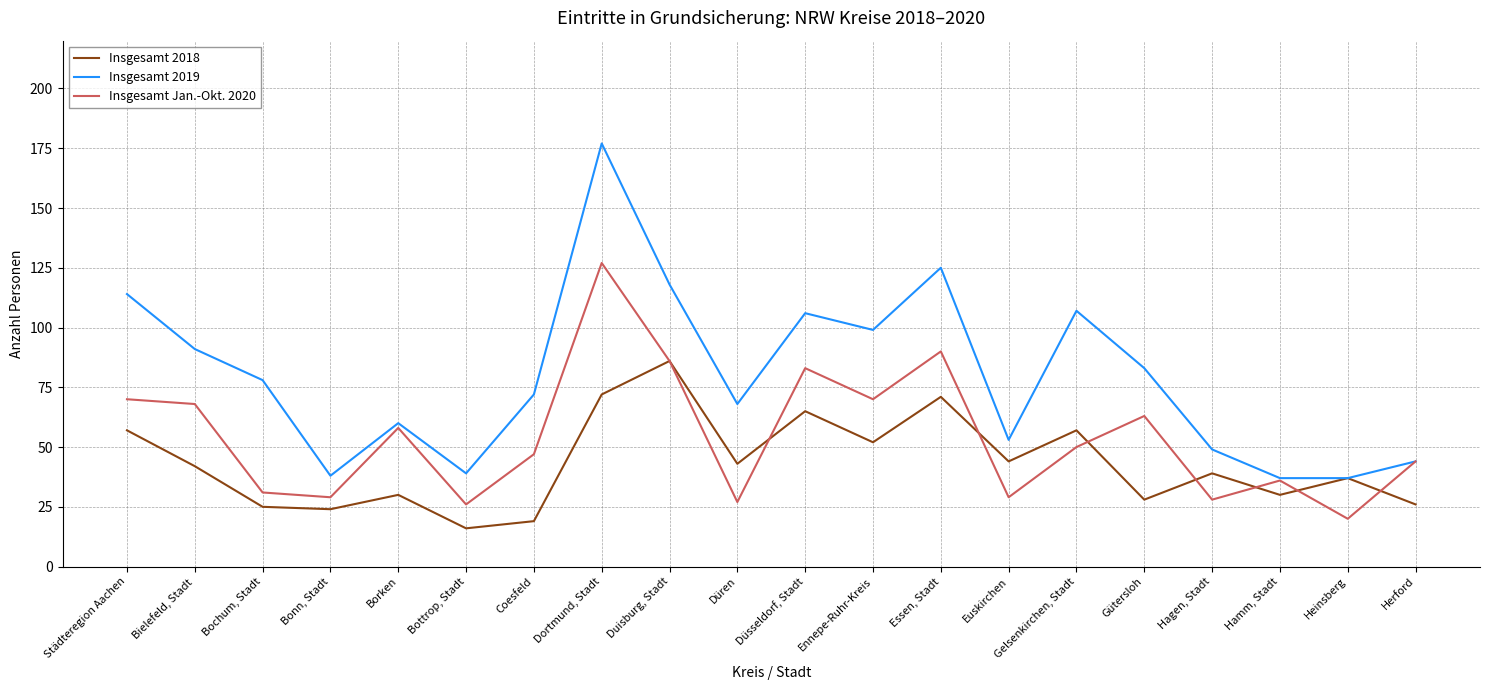

What is the average value of the Insgesamt Jan.-Okt. 2020 series?

54